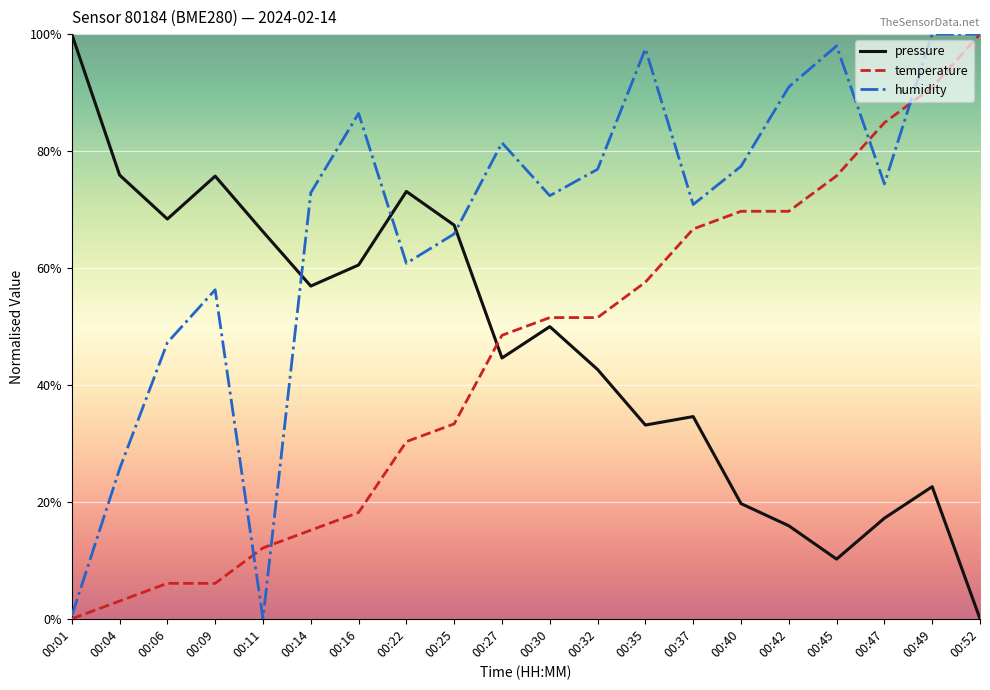

List the series in order of their peak value, highest first.

pressure, temperature, humidity